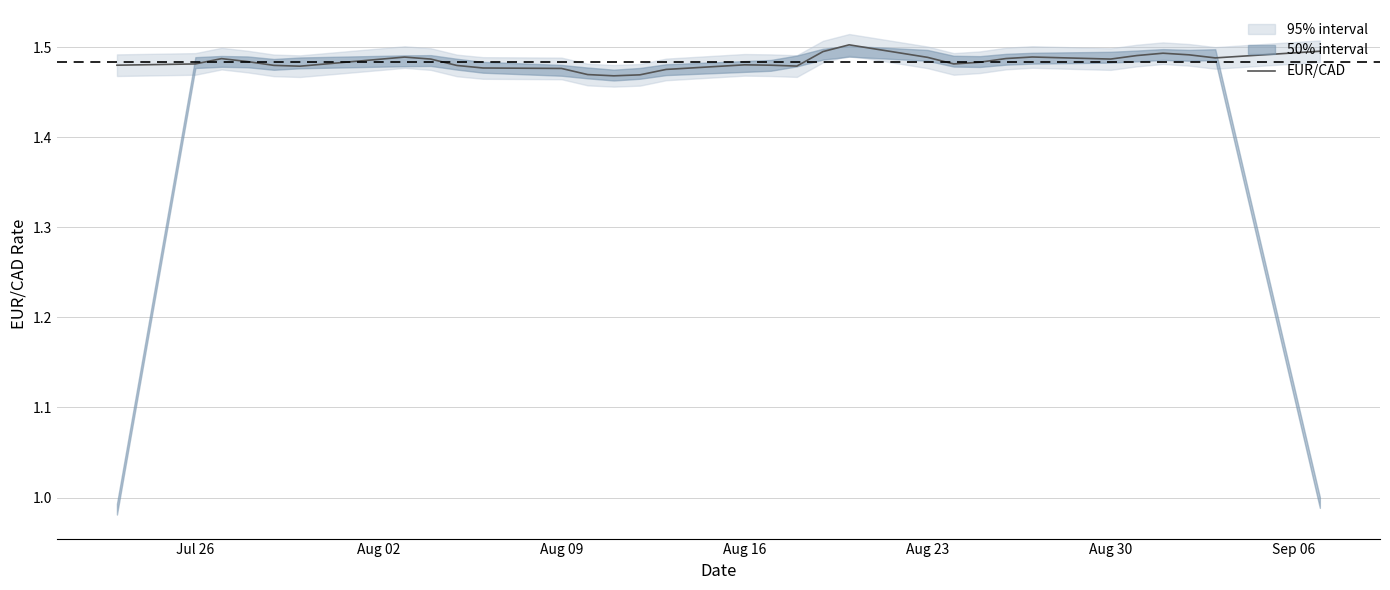

How many categories are shown in the chart?

31